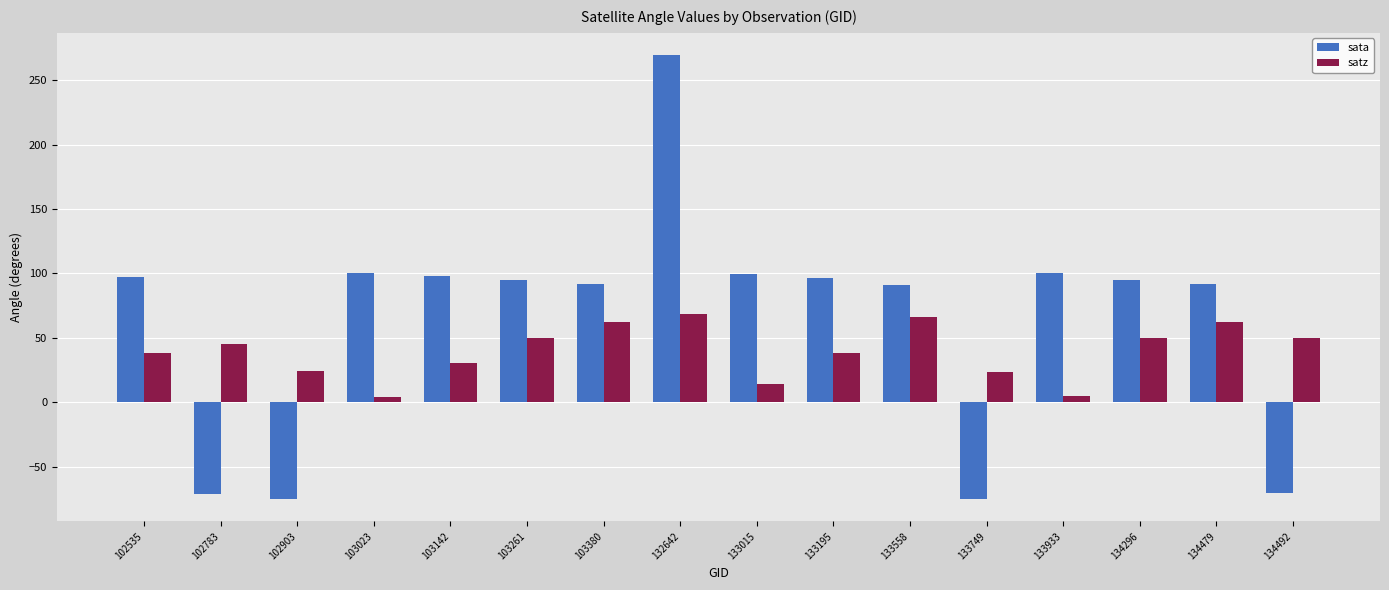

At which label does sata first exceed 95?

102535